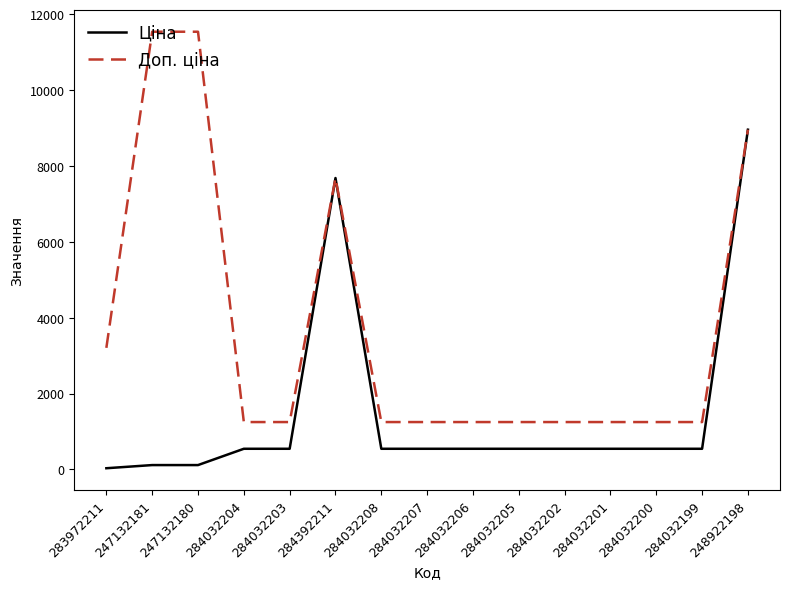

What is the total value across all series at 284392211?

15361.9